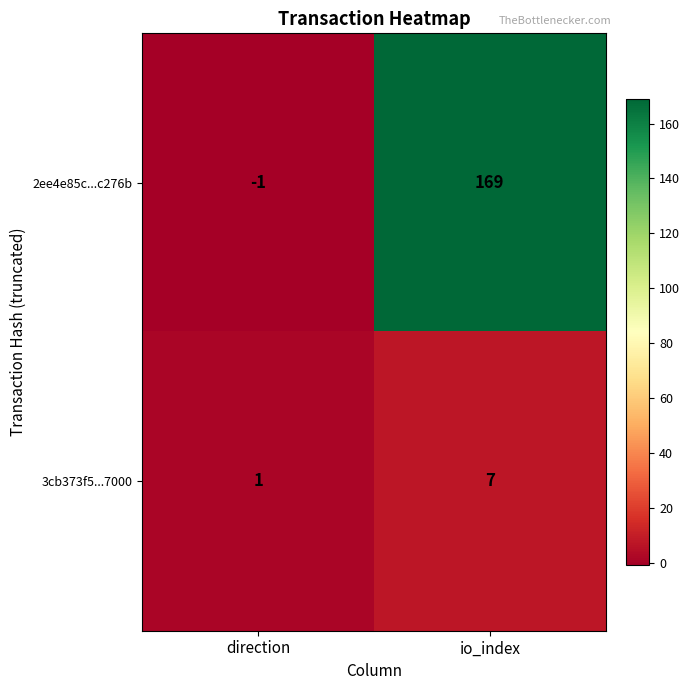

What is the difference between the maximum and minimum values in the 3cb373f5...7000 series?

6